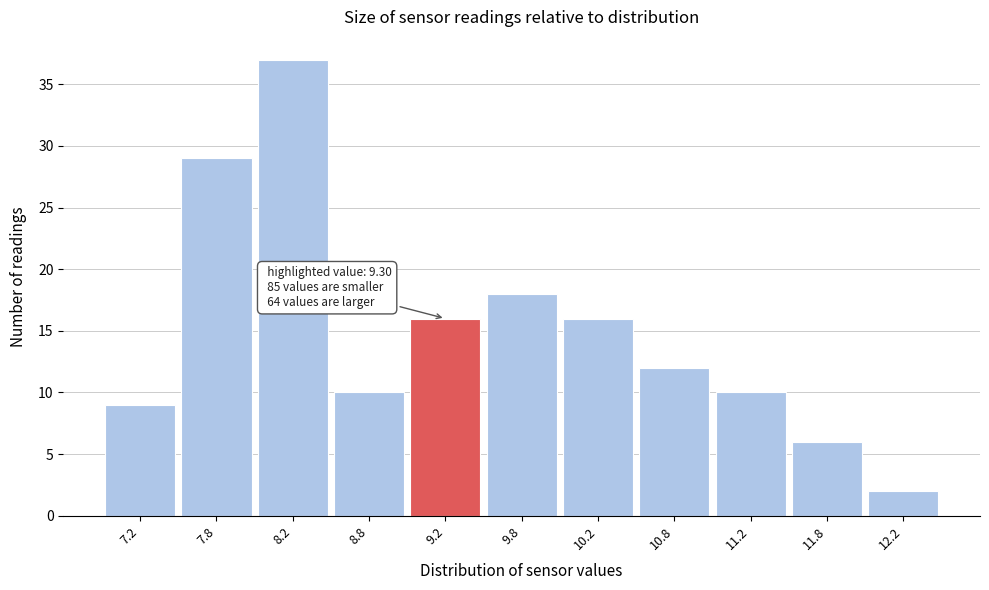

Over which range of the x-axis is the bar tallest?

8.0 to 8.5